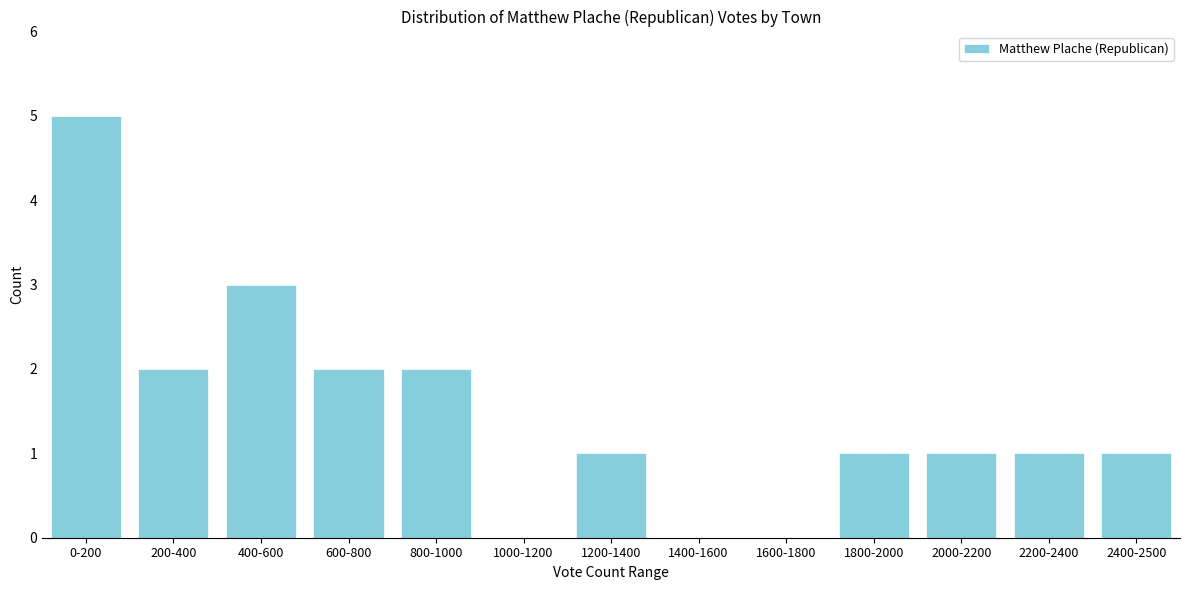

Reading right to left, list all the values displayed in this chart.

2400-2500=1	2200-2400=1	2000-2200=1	1800-2000=1	1600-1800=0	1400-1600=0	1200-1400=1	1000-1200=0	800-1000=2	600-800=2	400-600=3	200-400=2	0-200=5